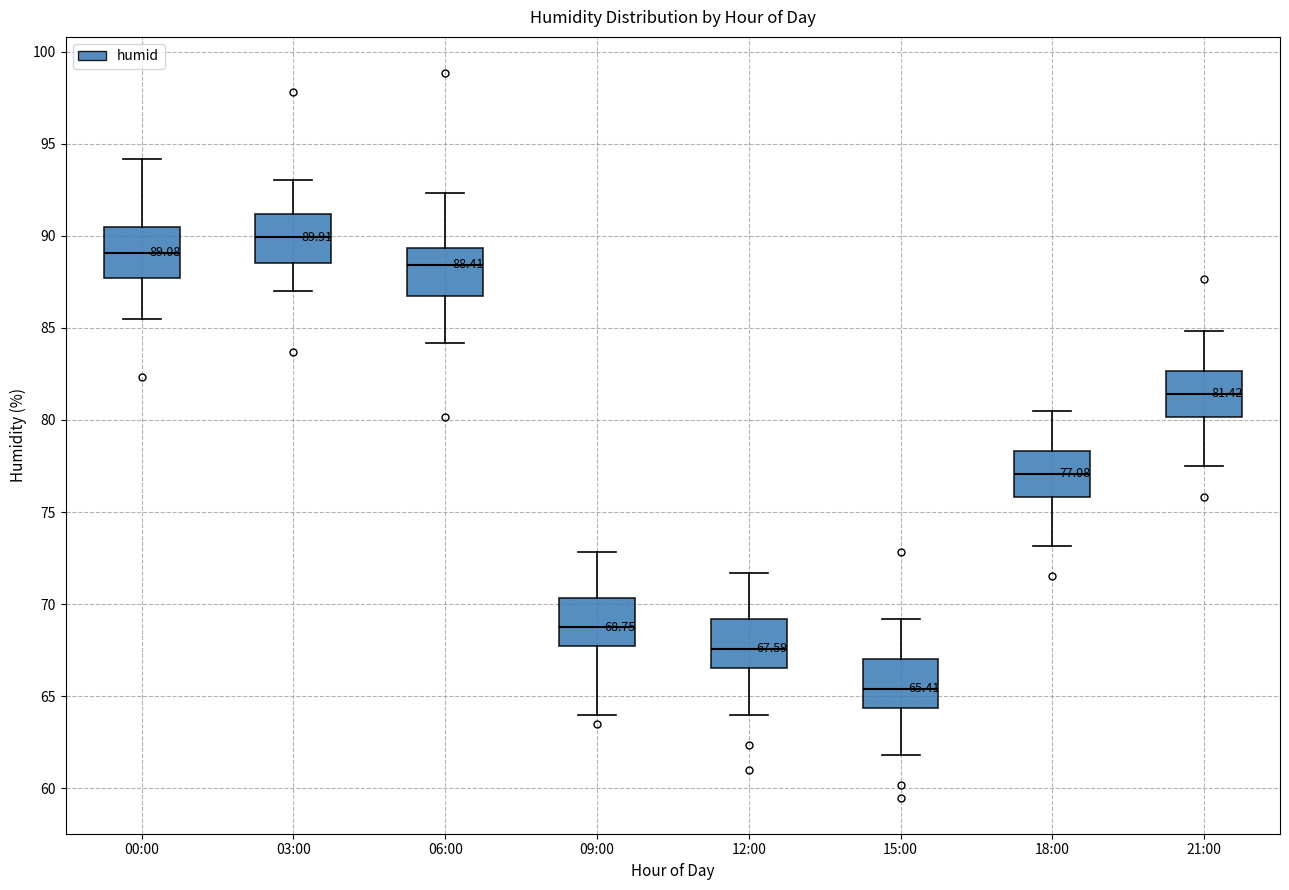

Which box has the highest median line?

03:00